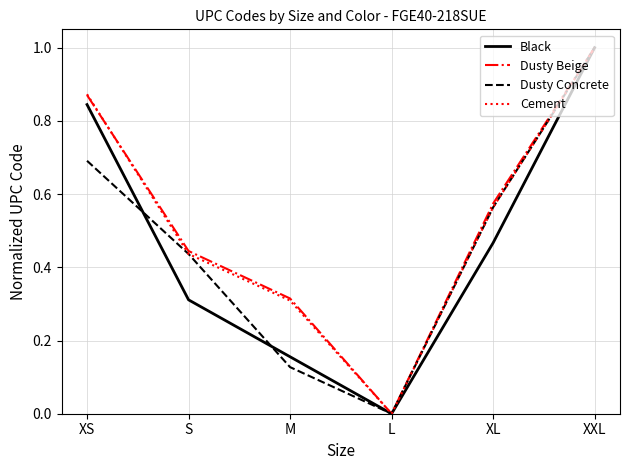

Is the value of Dusty Beige at XXL greater than the value of Black at M?

Yes